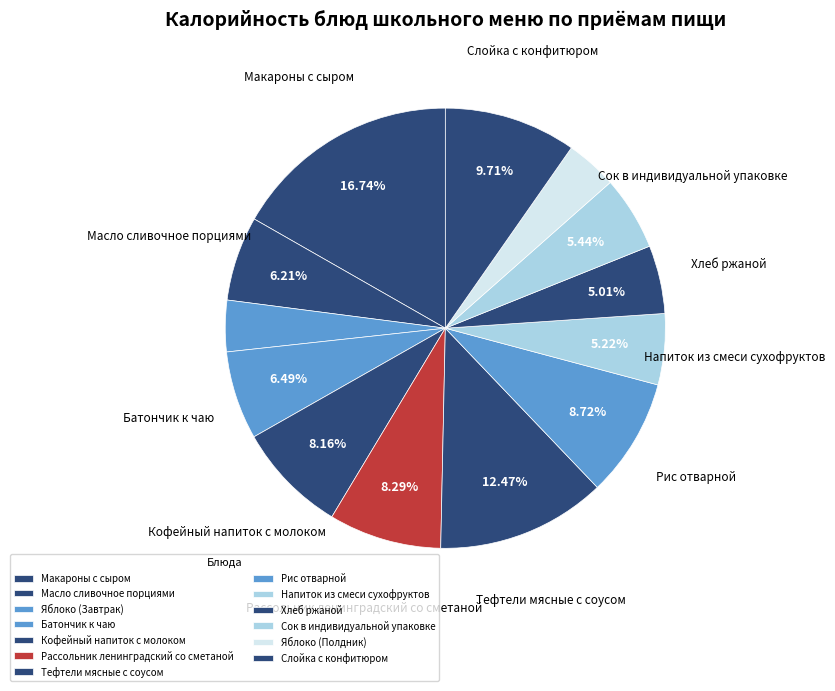

Is the sum of Масло сливочное порциями and Рис отварной greater than half?

No